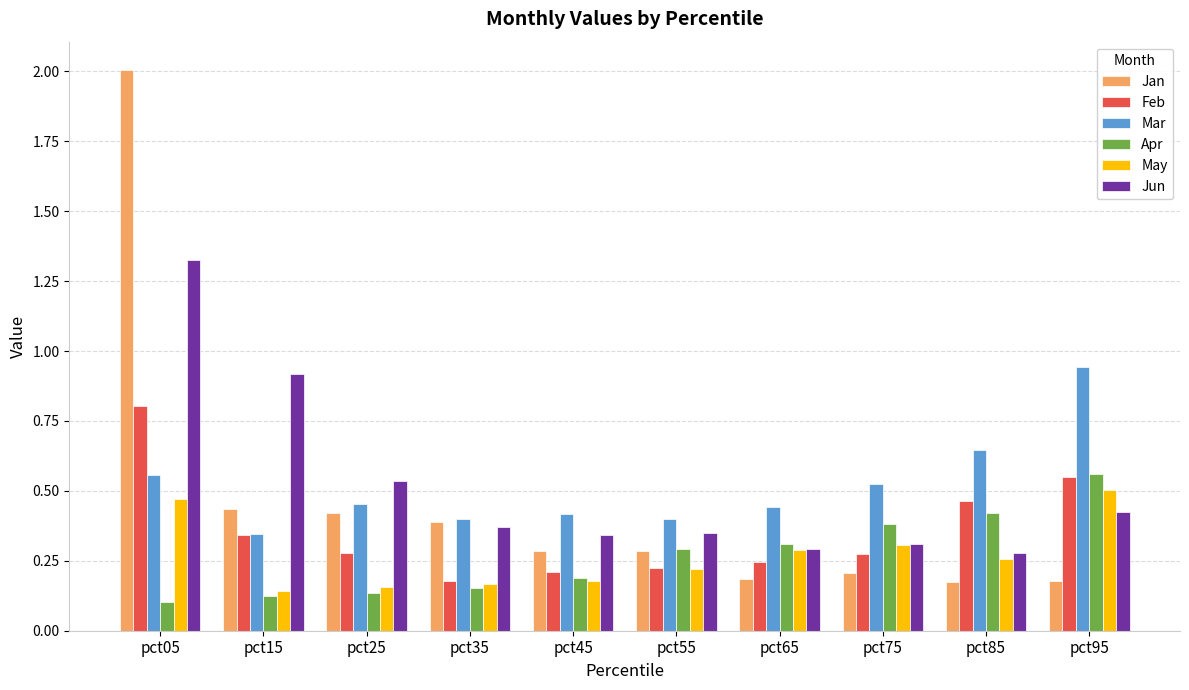

Is the value of Jan at pct85 greater than the value of Jun at pct85?

No